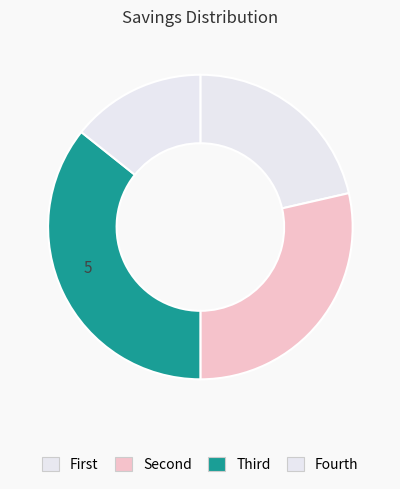

How many segments does this pie chart have?

4